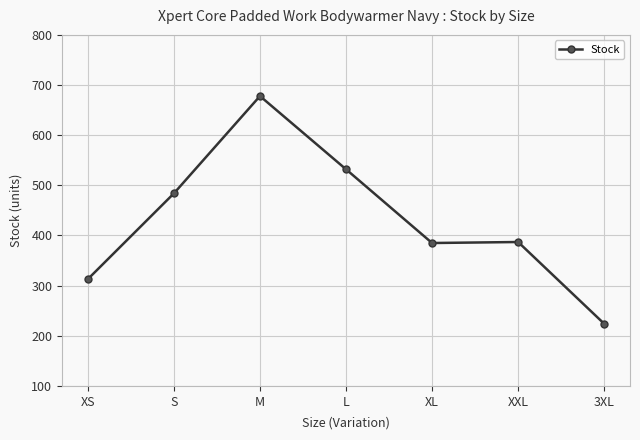

How many lines are shown in the chart?

1